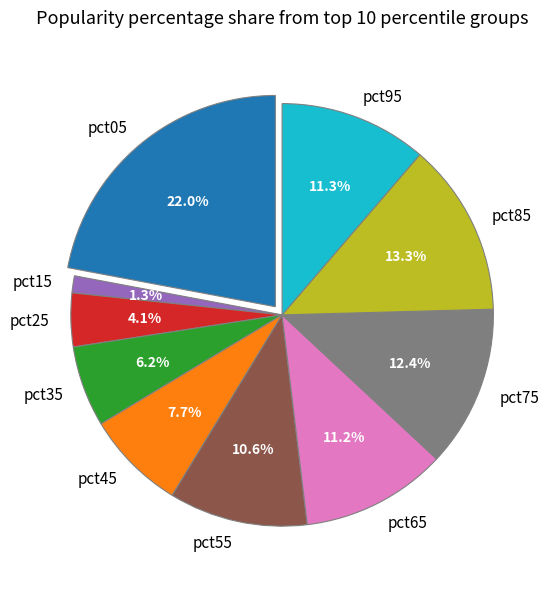

Is it true that pct75 is 12% of the pie?

True